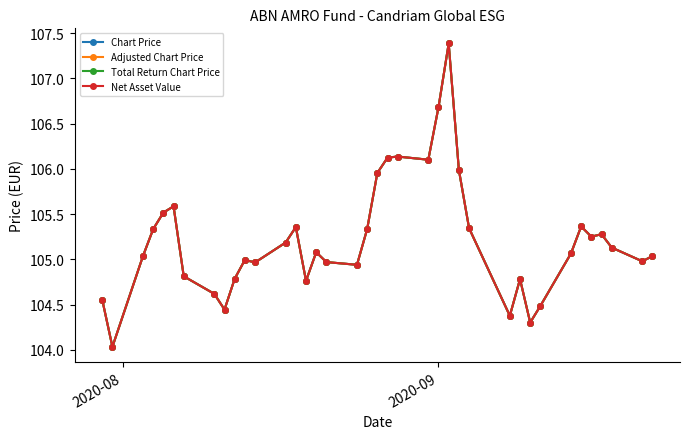

Reading left to right, what are all the values shown in this chart?

Chart Price: 104.6	104.0	105.0	105.3	105.5	105.6	104.8	104.6	104.4	104.8	105.0	105.0	105.2	105.4	104.8	105.1	105.0	104.9	105.3	106.0	106.1	106.1	106.1	106.7	107.4	106.0	105.3	104.4	104.8	104.3	104.5	105.1	105.4	105.3	105.3	105.1	105.0	105.0
Adjusted Chart Price: 104.6	104.0	105.0	105.3	105.5	105.6	104.8	104.6	104.4	104.8	105.0	105.0	105.2	105.4	104.8	105.1	105.0	104.9	105.3	106.0	106.1	106.1	106.1	106.7	107.4	106.0	105.3	104.4	104.8	104.3	104.5	105.1	105.4	105.3	105.3	105.1	105.0	105.0
Total Return Chart Price: 104.6	104.0	105.0	105.3	105.5	105.6	104.8	104.6	104.4	104.8	105.0	105.0	105.2	105.4	104.8	105.1	105.0	104.9	105.3	106.0	106.1	106.1	106.1	106.7	107.4	106.0	105.3	104.4	104.8	104.3	104.5	105.1	105.4	105.3	105.3	105.1	105.0	105.0
Net Asset Value: 104.6	104.0	105.0	105.3	105.5	105.6	104.8	104.6	104.4	104.8	105.0	105.0	105.2	105.4	104.8	105.1	105.0	104.9	105.3	106.0	106.1	106.1	106.1	106.7	107.4	106.0	105.3	104.4	104.8	104.3	104.5	105.1	105.4	105.3	105.3	105.1	105.0	105.0